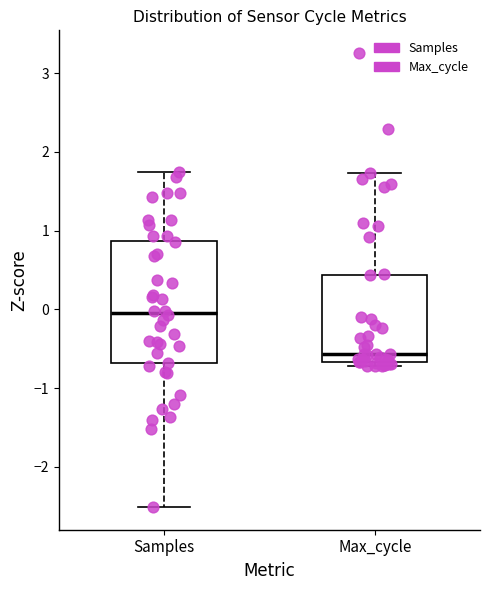

Which box's median line is the highest?

Samples